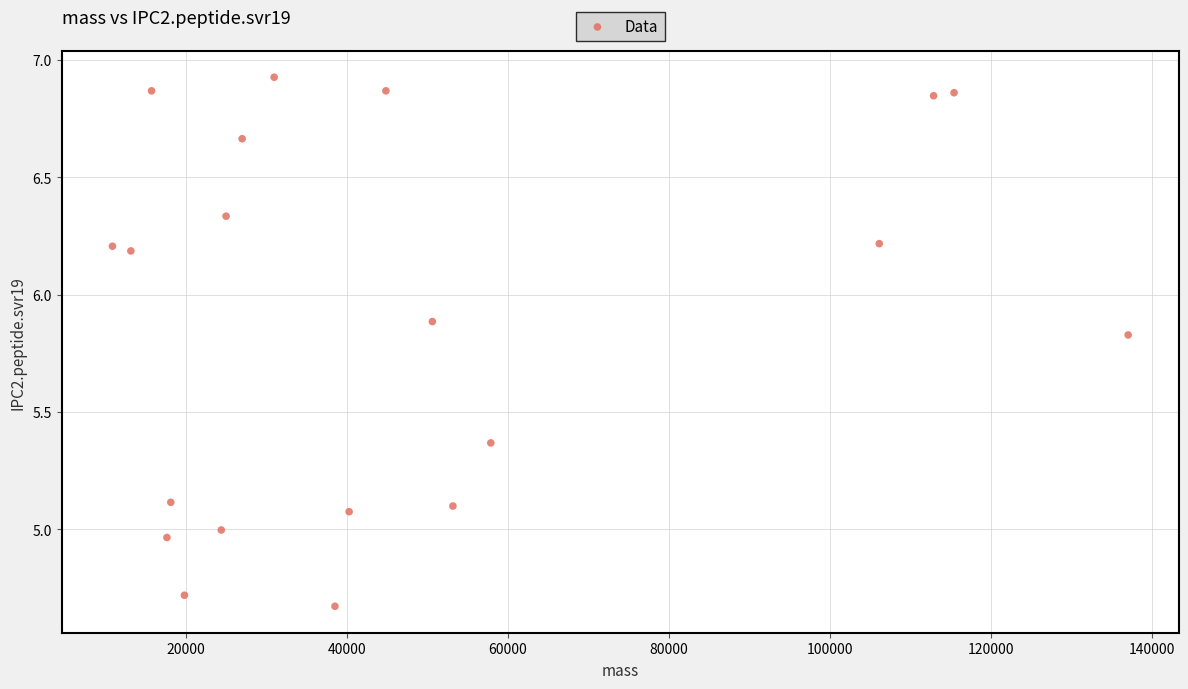

What is the range of Y values (max minus min)?

2.3